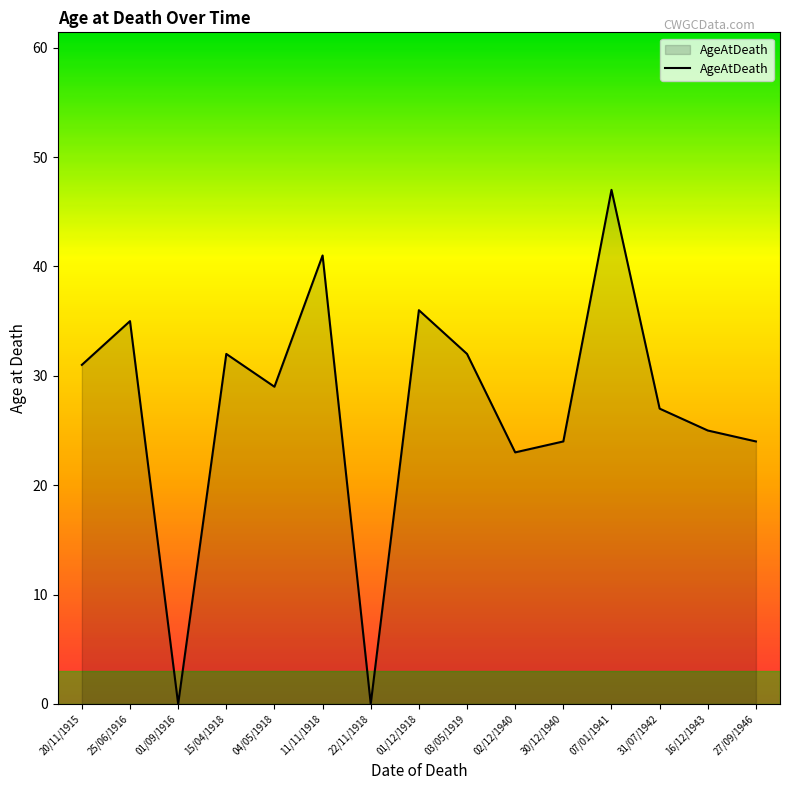

What is the greatest value displayed?

47